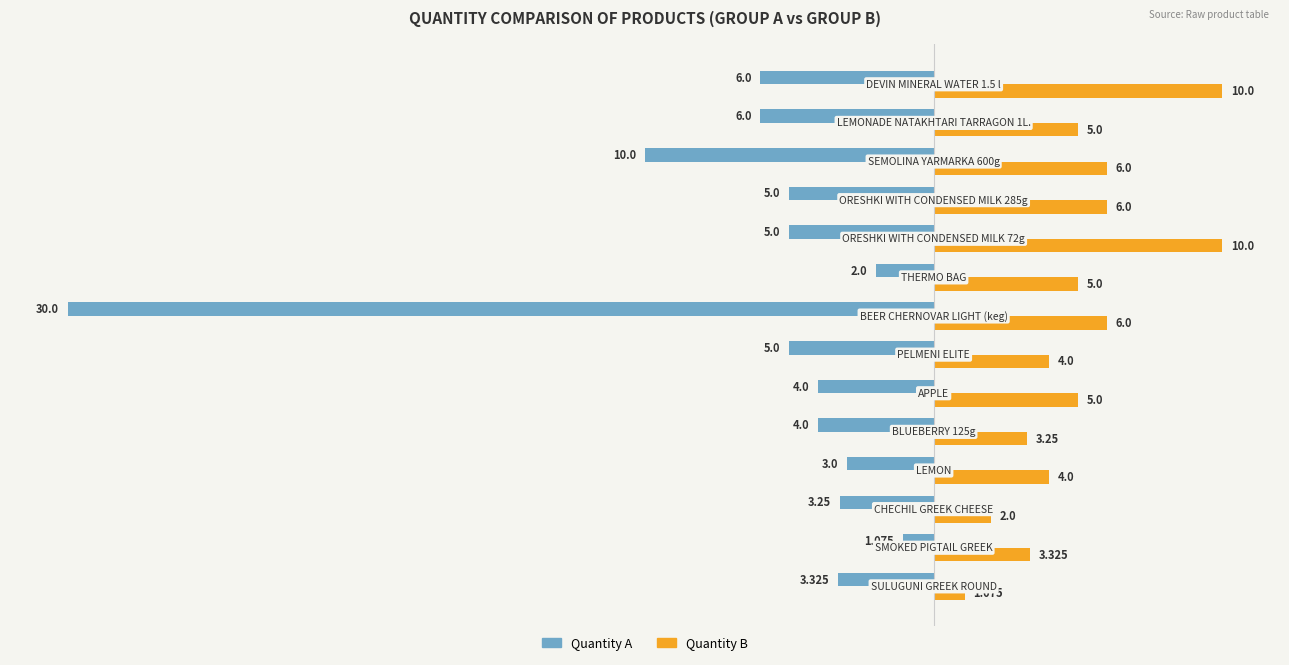

What is the difference between the maximum and minimum values in the Quantity B series?

8.9